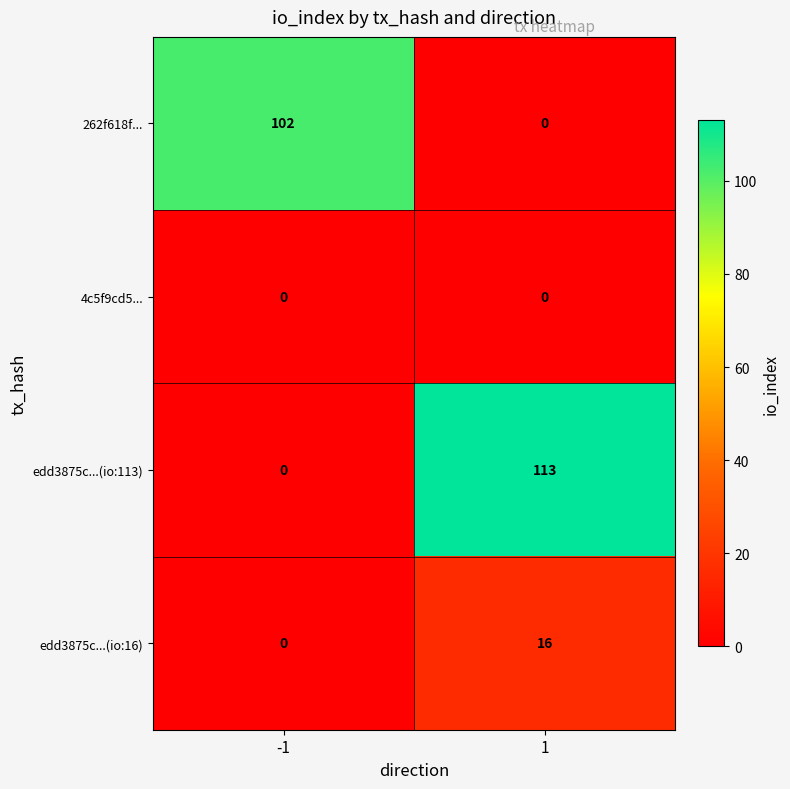

What is the sum of the edd3875c...(io:113) values at 1 and -1?

113